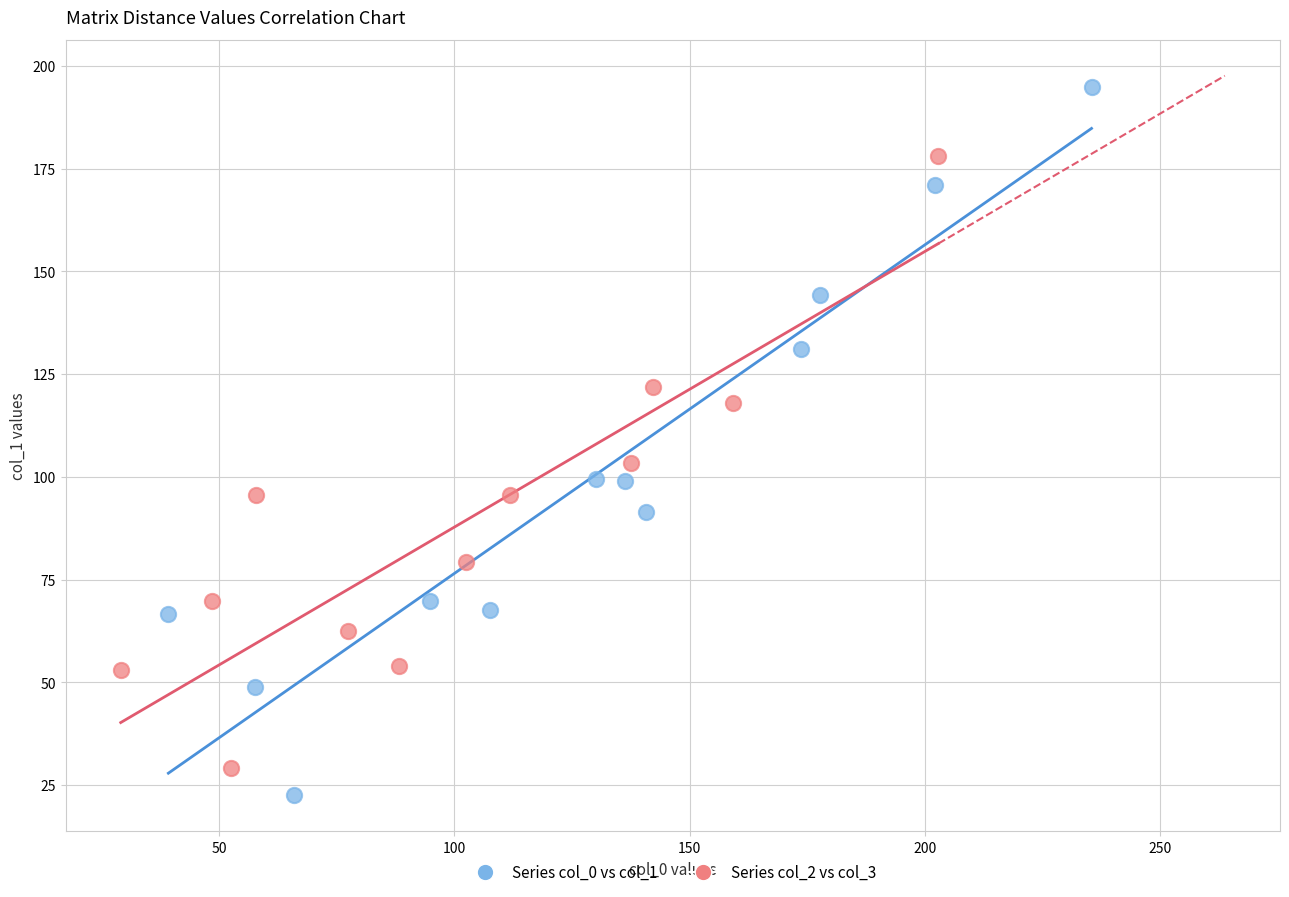

Which series contains the highest Y value?

Series col_0 vs col_1